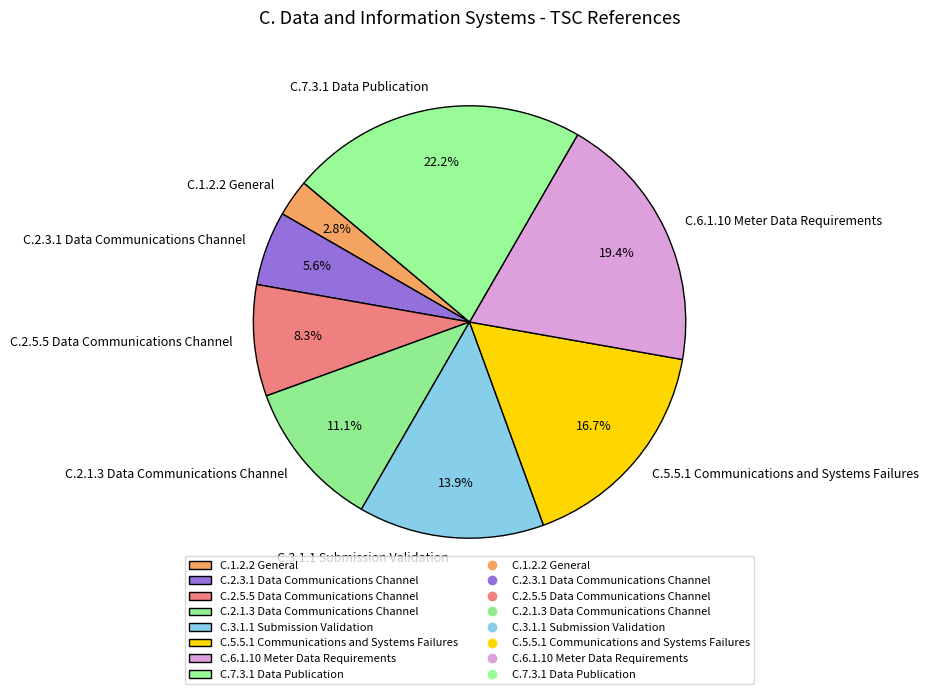

Count the number of slices in the pie.

8